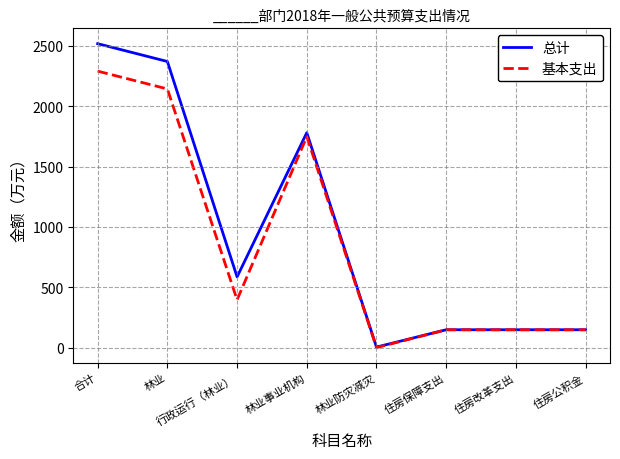

Which series has the largest total across all categories?

总计